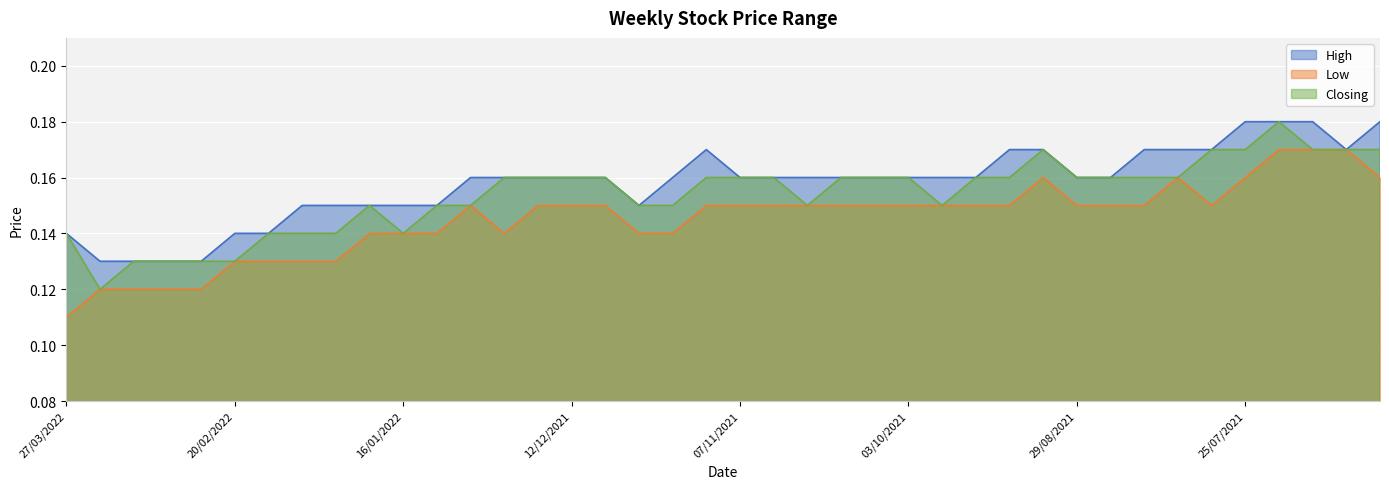

Reading right to left, extract all data points from this chart.

High: 0.2	0.2	0.2	0.2	0.2	0.2	0.2	0.2	0.2	0.2	0.2	0.2	0.2	0.2	0.2	0.2	0.2	0.2	0.2	0.2	0.2	0.2	0.1	0.2	0.2	0.2	0.2	0.2	0.1	0.1	0.1	0.1	0.1	0.1	0.1	0.1	0.1	0.1	0.1	0.1
Low: 0.2	0.2	0.2	0.2	0.2	0.1	0.2	0.1	0.1	0.1	0.2	0.1	0.1	0.1	0.1	0.1	0.1	0.1	0.1	0.1	0.1	0.1	0.1	0.1	0.1	0.1	0.1	0.1	0.1	0.1	0.1	0.1	0.1	0.1	0.1	0.1	0.1	0.1	0.1	0.1
Closing: 0.2	0.2	0.2	0.2	0.2	0.2	0.2	0.2	0.2	0.2	0.2	0.2	0.2	0.1	0.2	0.2	0.2	0.1	0.2	0.2	0.2	0.1	0.1	0.2	0.2	0.2	0.2	0.1	0.1	0.1	0.1	0.1	0.1	0.1	0.1	0.1	0.1	0.1	0.1	0.1